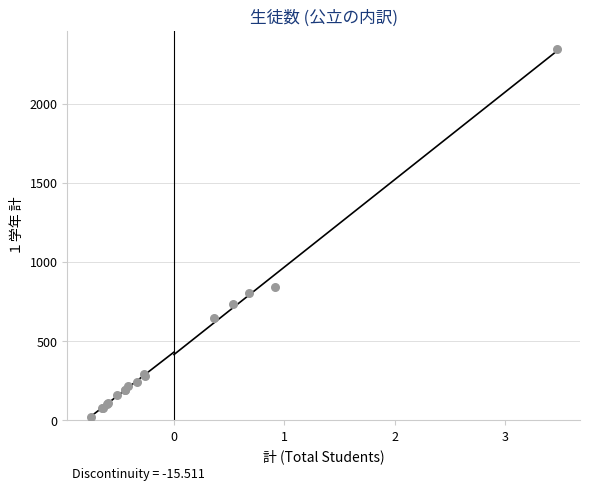

What Y value in the scatter plot is closest to 1181?

840